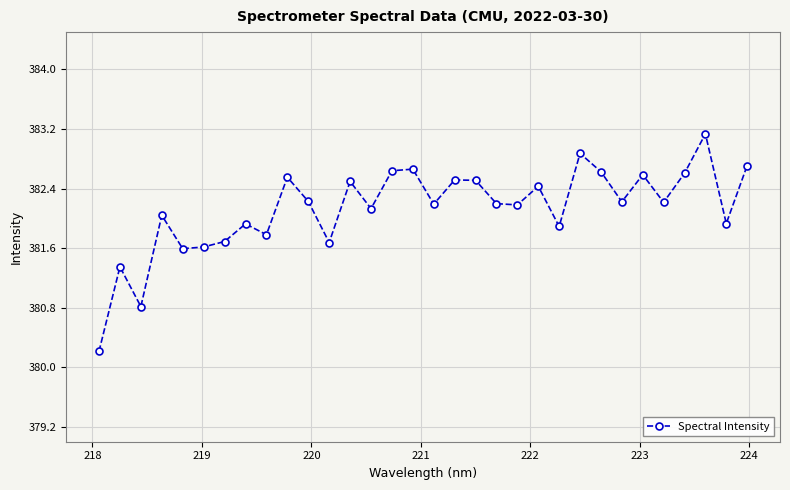

True or false: there are more than 0 points higher than both neighbors.

True